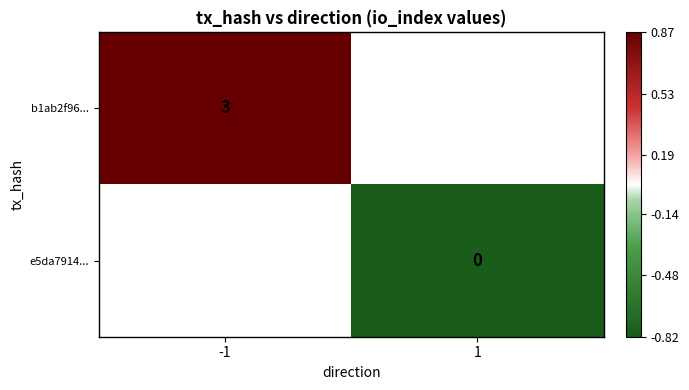

How many categories are shown in the chart?

2